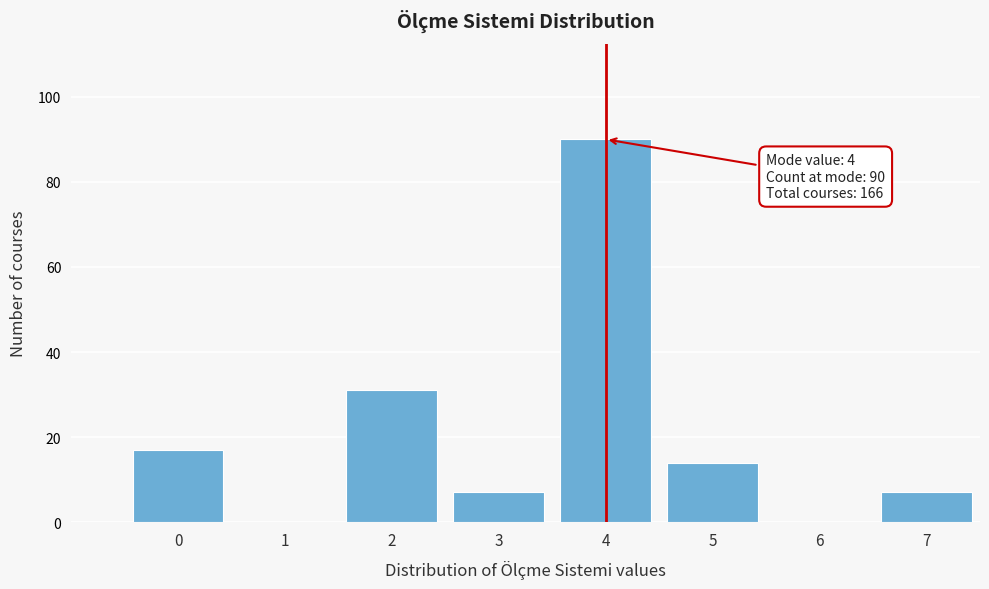

Reading left to right, transcribe all the data shown in this chart.

0=17	1=0	2=31	3=7	4=90	5=14	6=0	7=7